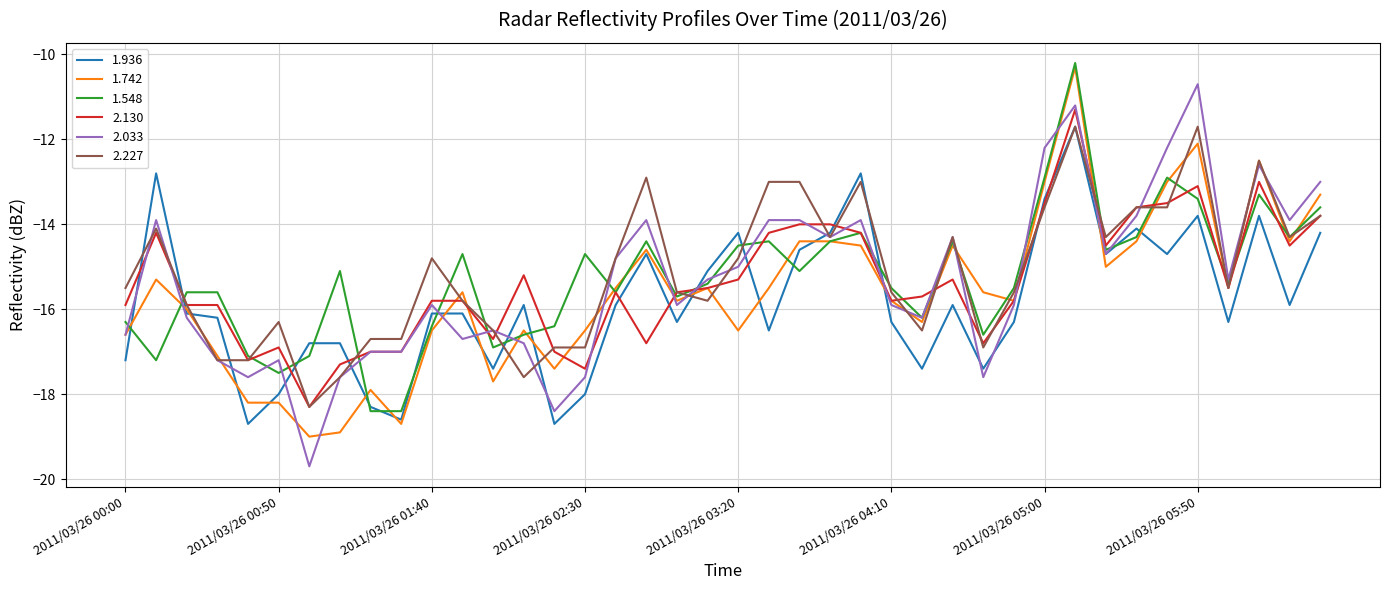

How many values in the 2.227 series exceed -15?

19